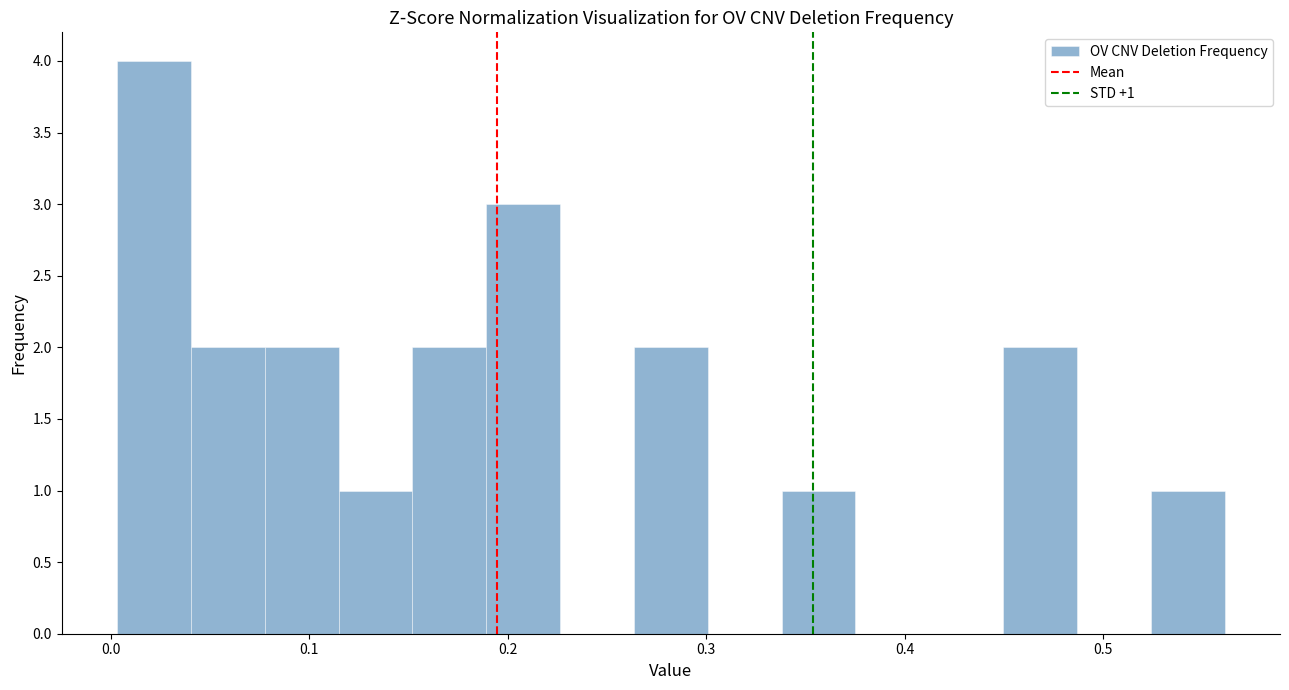

Around what value on the x-axis is the tallest bar? Give the approximate position of its centre, as read against the axis.

0.02